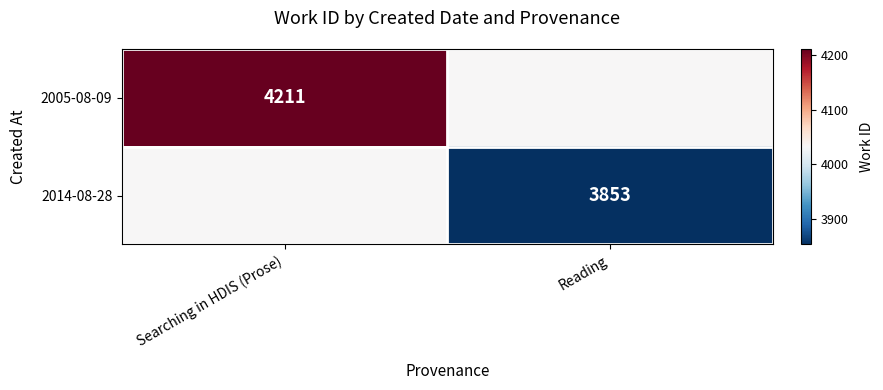

At which category does the chart reach its peak across all series?

Searching in HDIS (Prose)